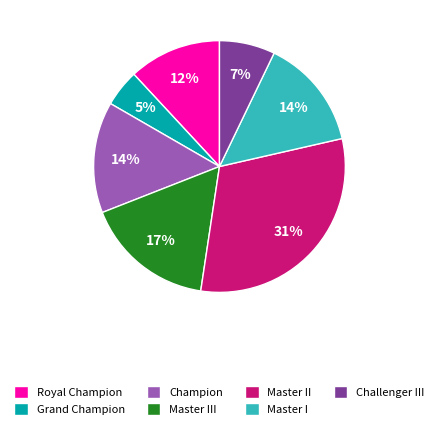

Is there any slice that represents more than half of the pie?

No